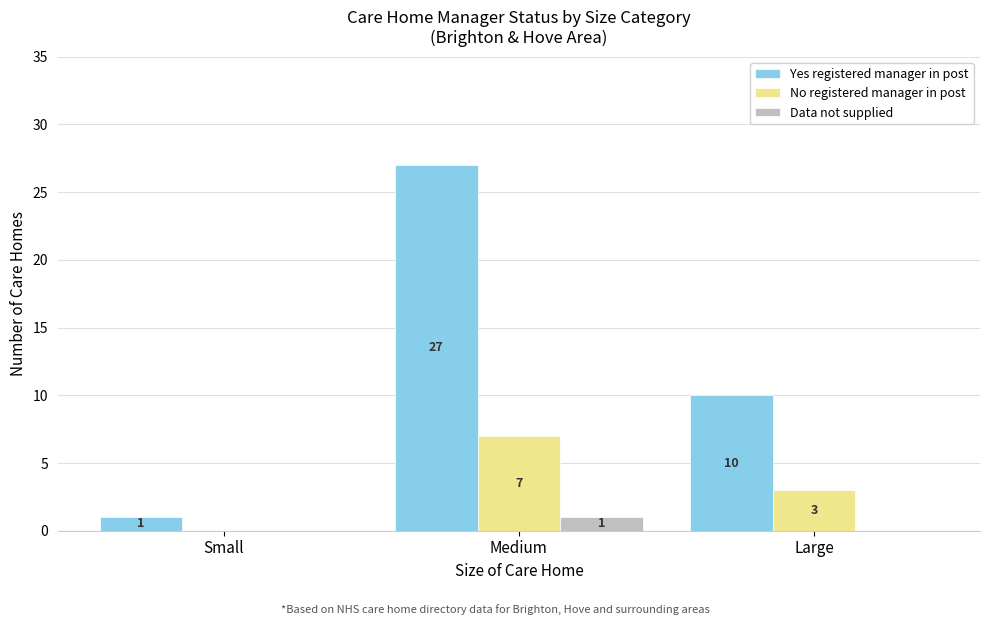

Between Small and Large, which series saw the biggest shift?

Yes registered manager in post